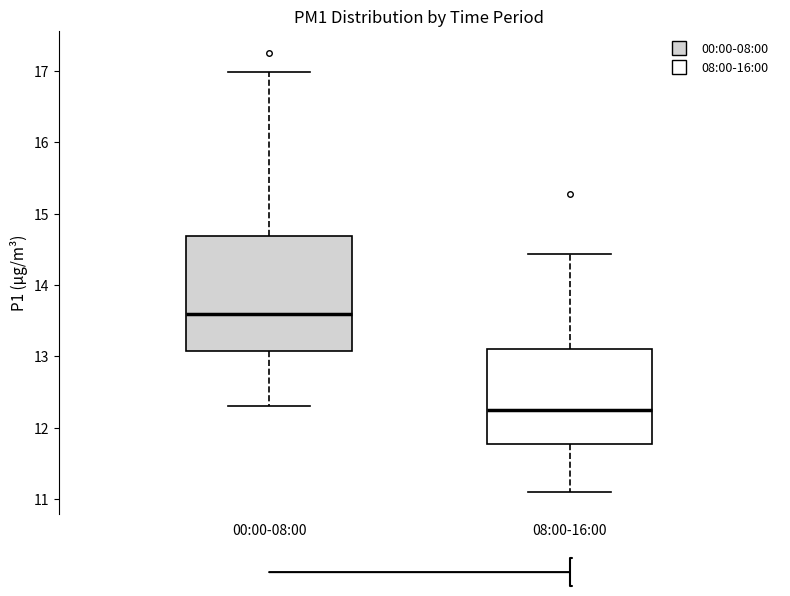

Where does the lower whisker of the box for 08:00-16:00 end on the y-axis? The values are not printed on the chart, so give them approximately, as read against the axis.

11.1